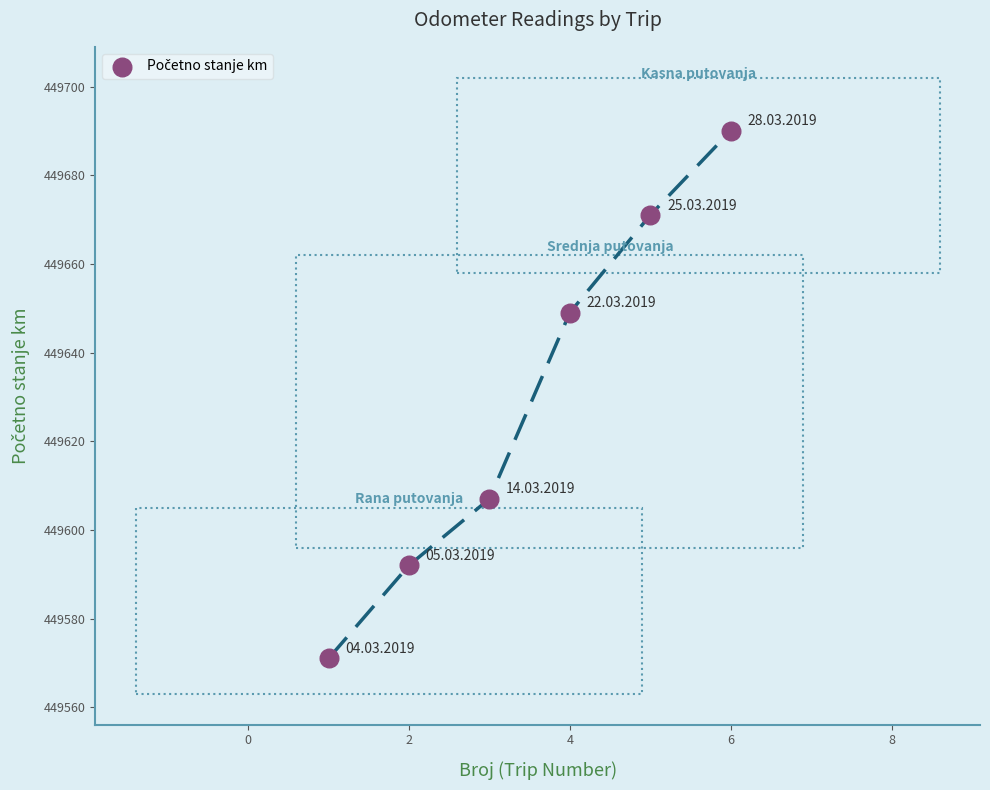

What is the average Y value?

449630